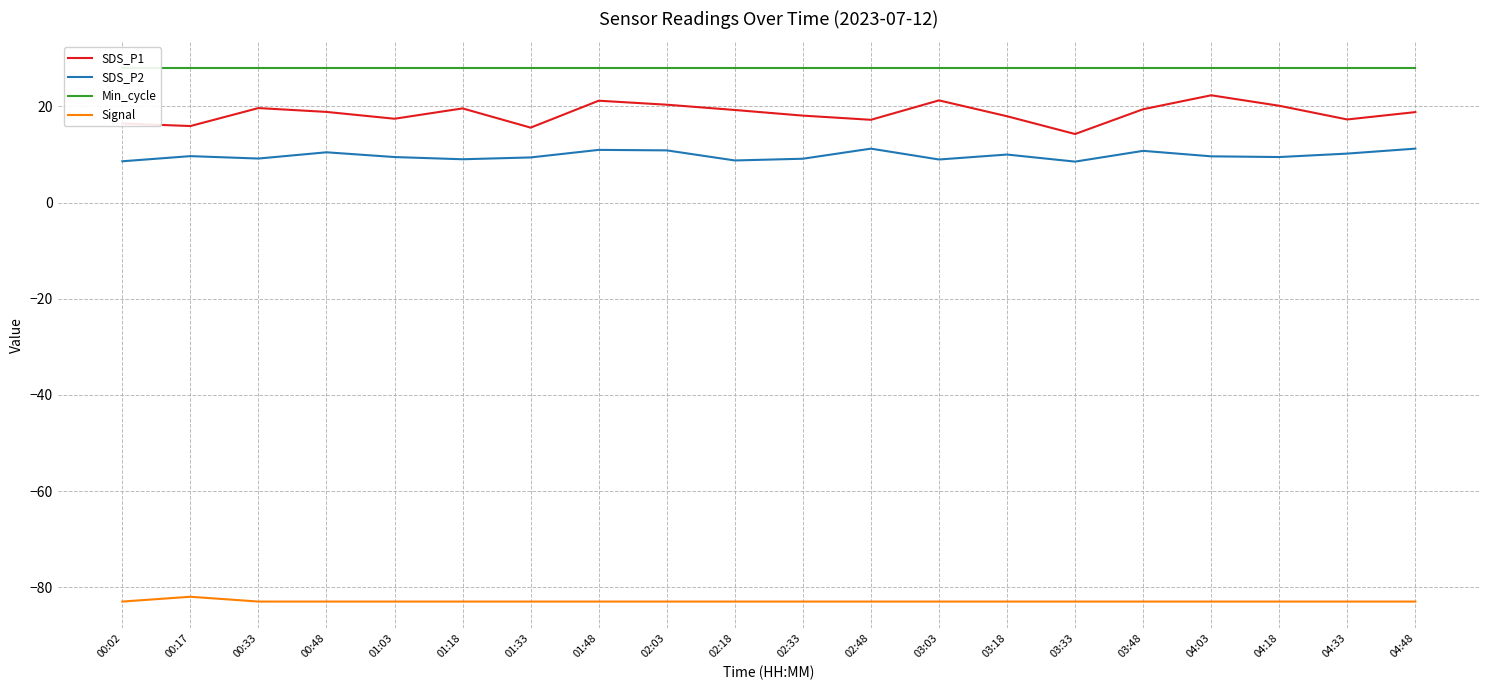

What is the spread (max minus min) of values at 02:18?

111.0